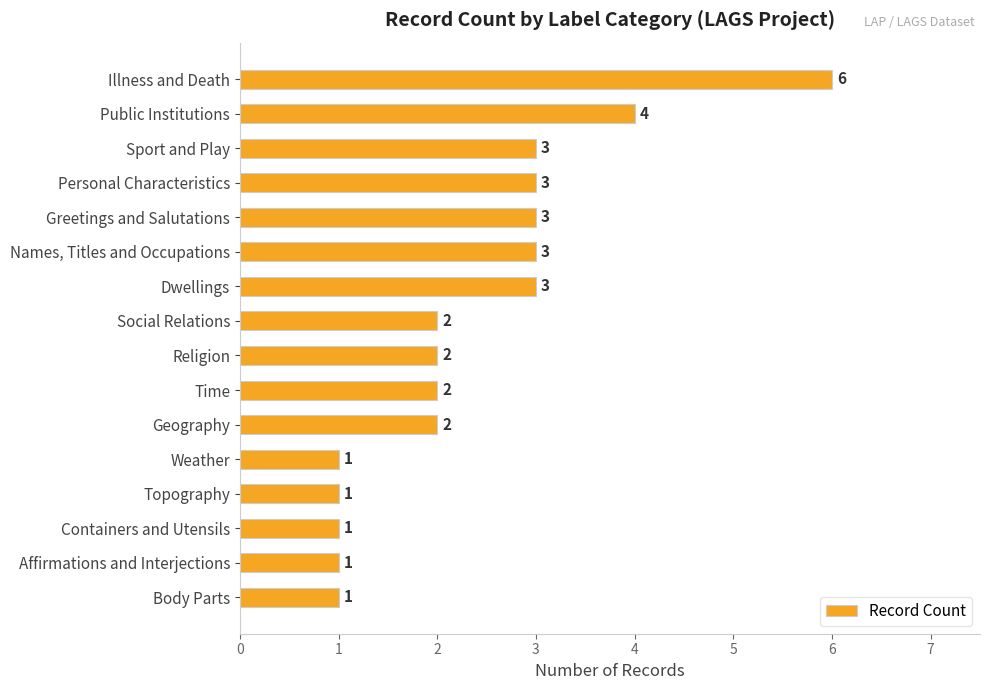

Reading top to bottom, extract all data points from this chart.

Illness and Death=6	Public Institutions=4	Sport and Play=3	Personal Characteristics=3	Greetings and Salutations=3	Names, Titles and Occupations=3	Dwellings=3	Social Relations=2	Religion=2	Time=2	Geography=2	Weather=1	Topography=1	Containers and Utensils=1	Affirmations and Interjections=1	Body Parts=1